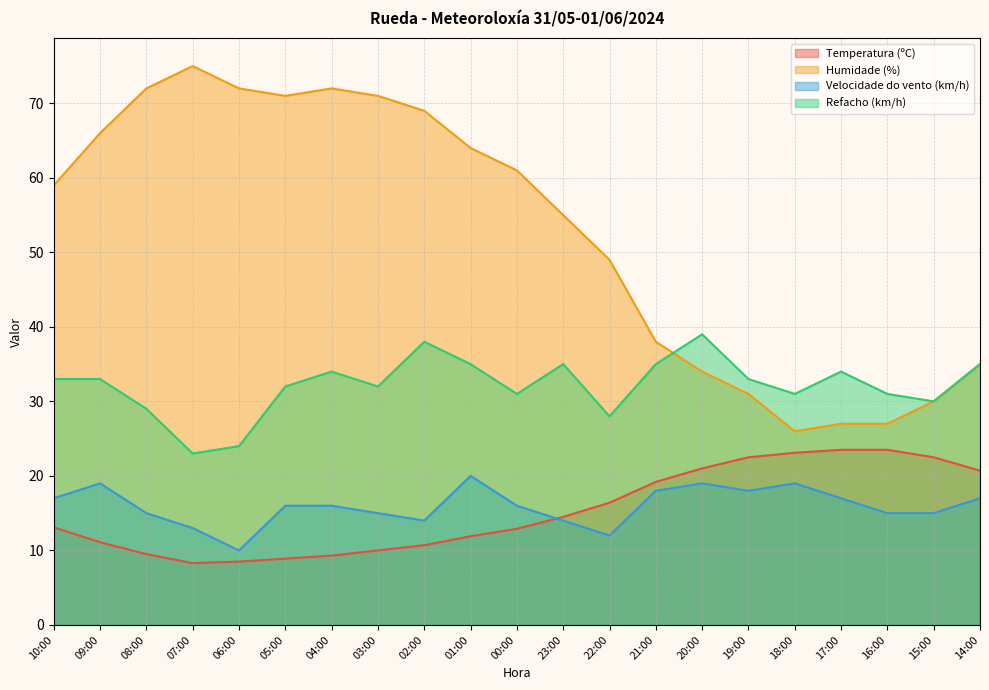

How many lines are shown in the chart?

4